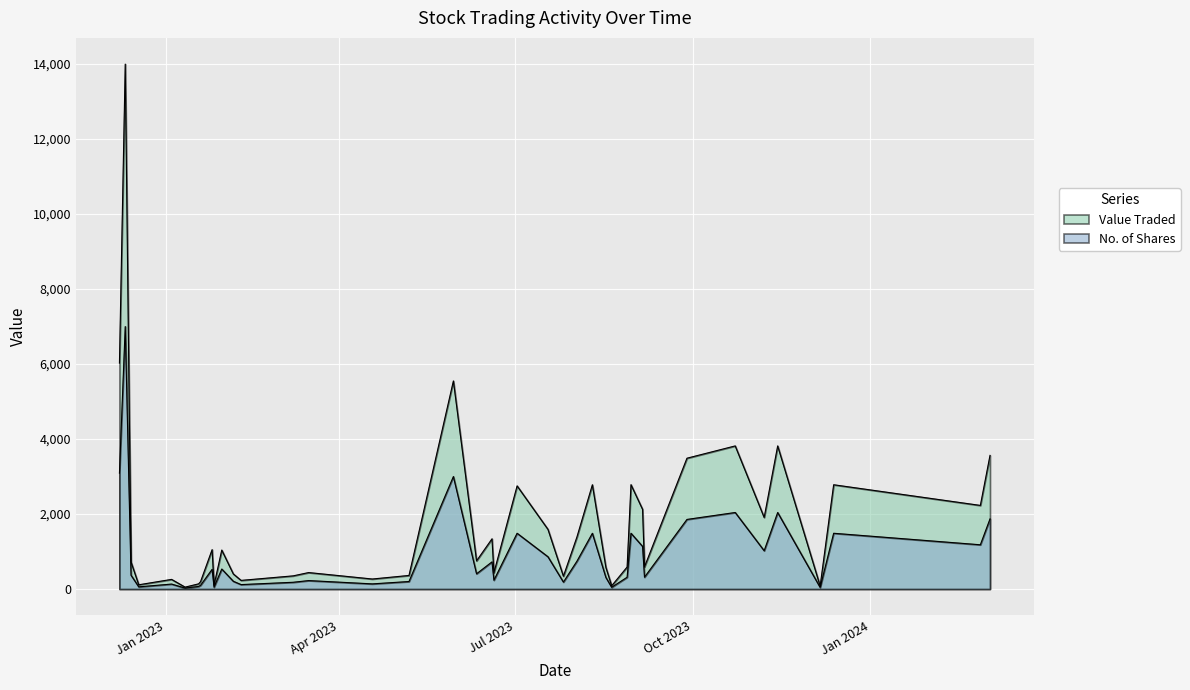

List the series in order of their peak value, highest first.

Value Traded, No. of Shares